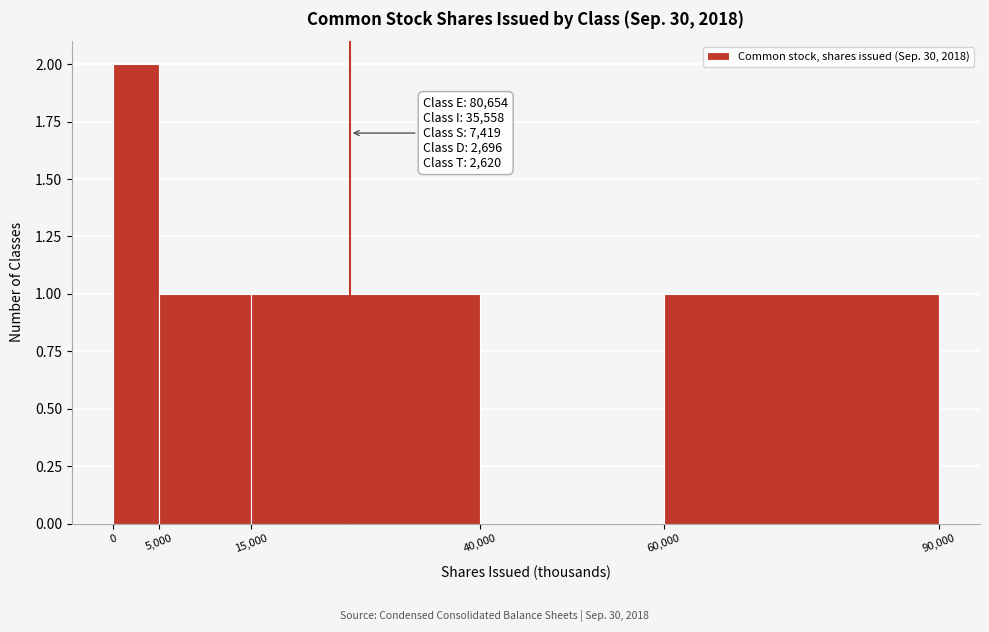

Which range on the x-axis has the tallest bar?

0 to 5,000